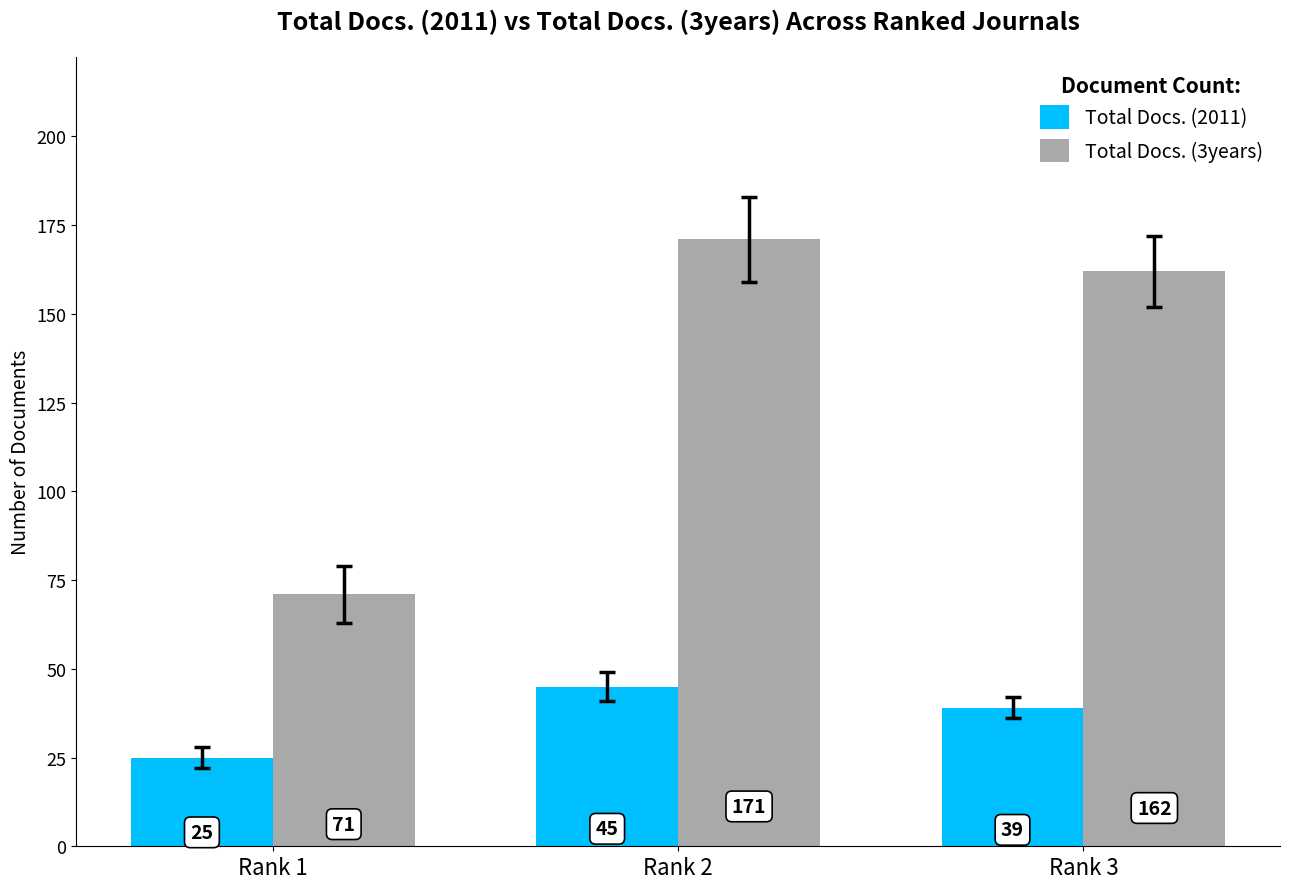

What is the difference between the highest and lowest values at Rank 3?

123